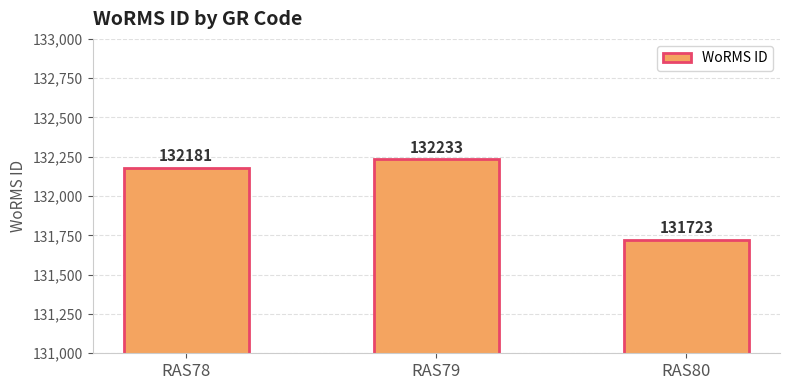

Reading right to left, list all the values displayed in this chart.

131723	132233	132181